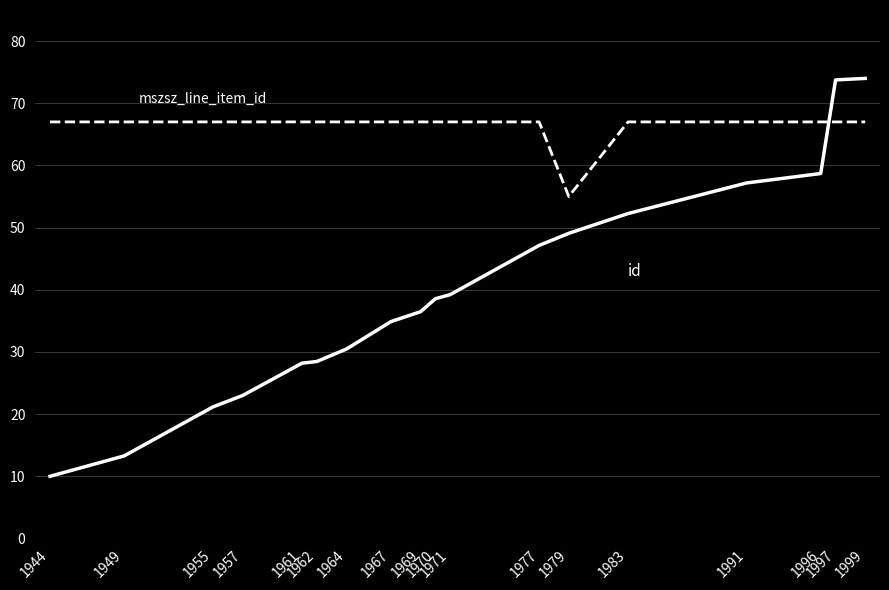

What is the greatest value displayed?

74.0